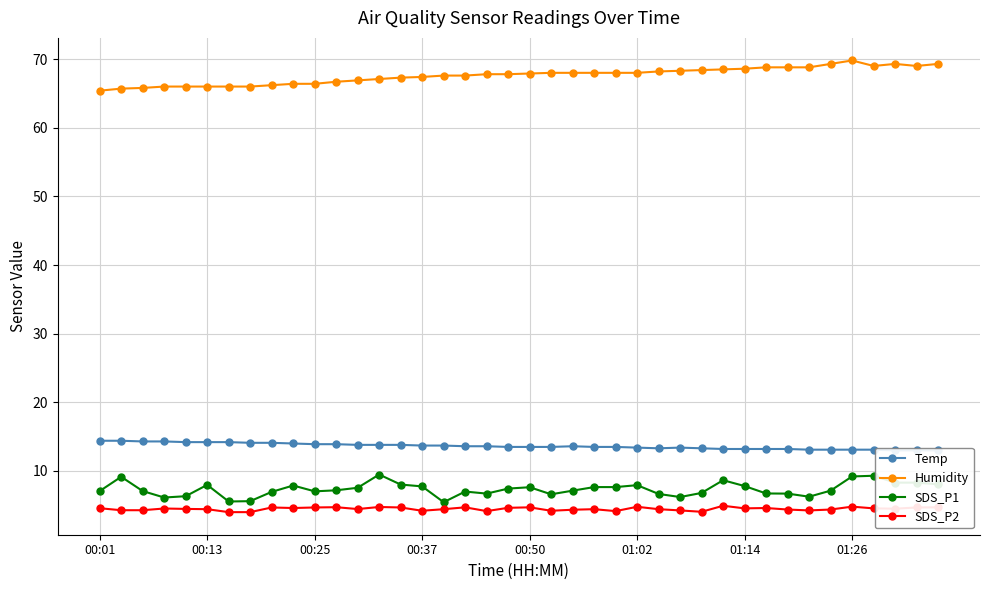

At which label does SDS_P1 first exceed 7?

00:01